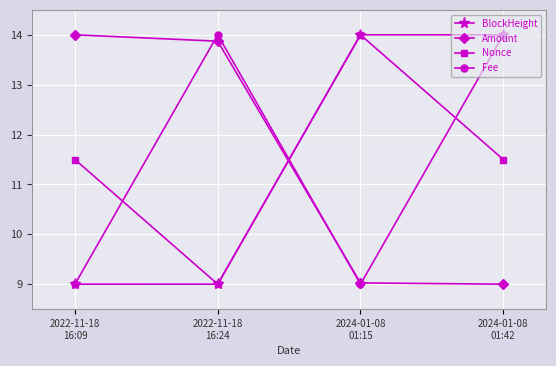

How many lines are shown in the chart?

4